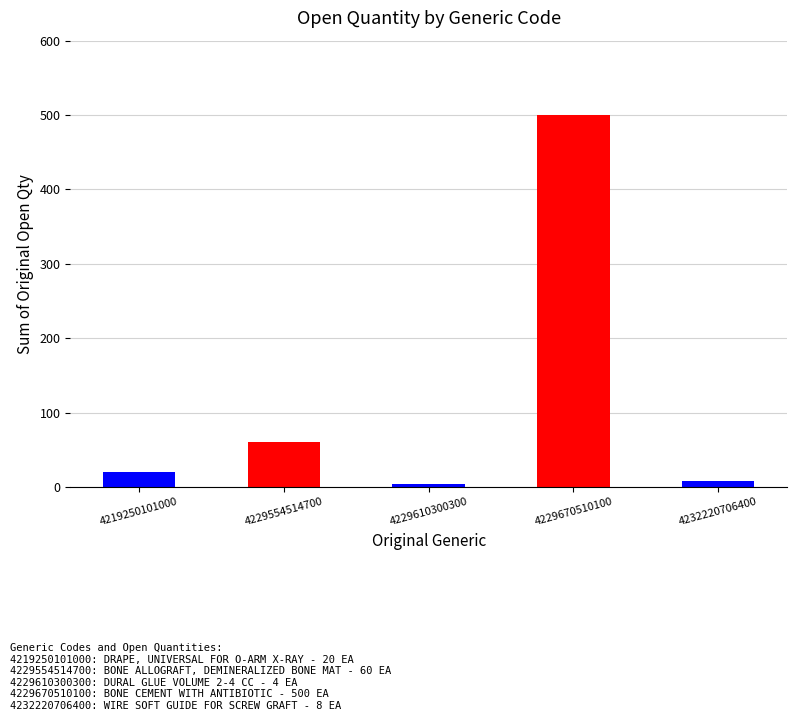

The value at 4229554514700 is 16. True or false?

False